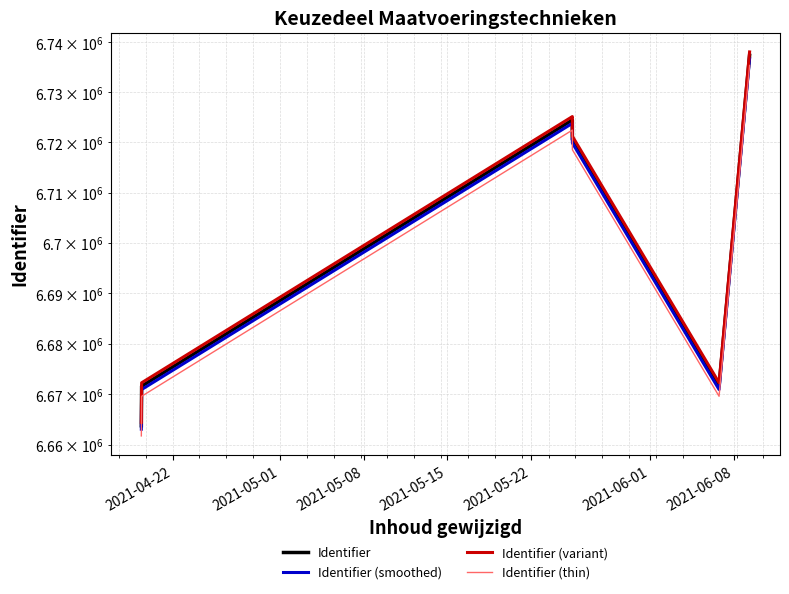

What is the highest value of the Identifier (smoothed) series?

6736708.3